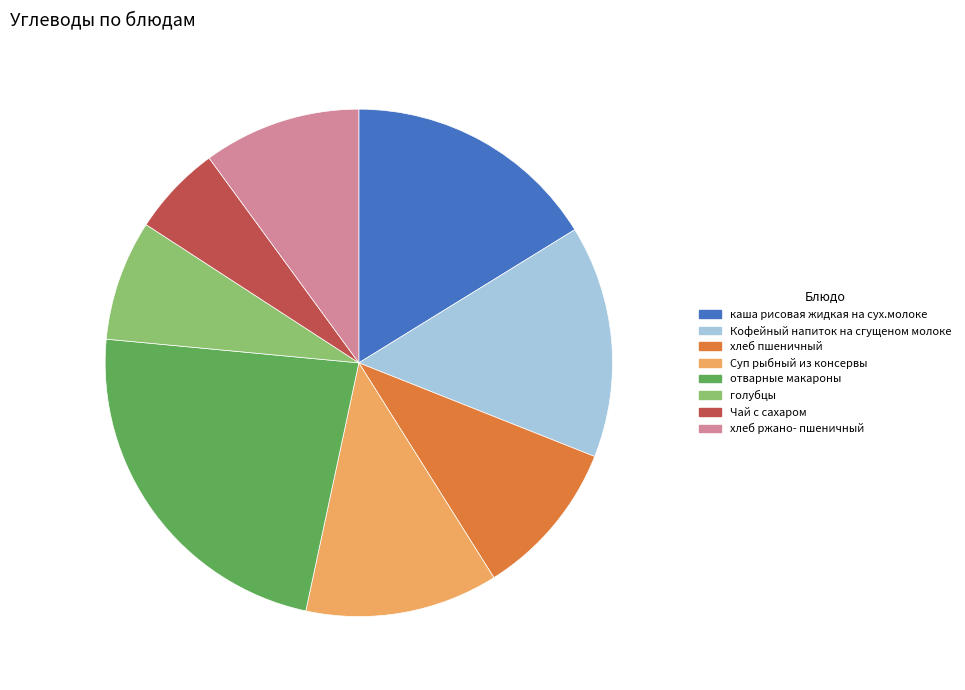

Between отварные макароны and Суп рыбный из консервы, which is larger?

отварные макароны